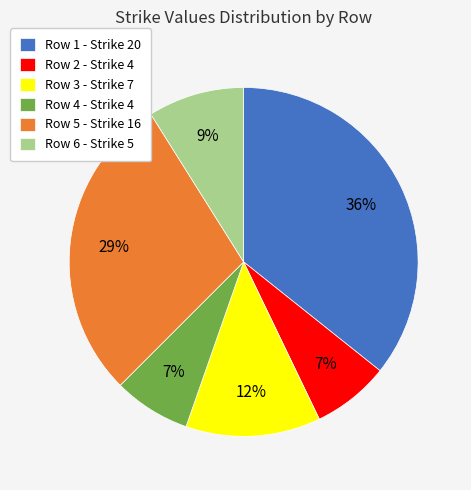

To the nearest percent, what is the difference between the largest and smallest slice percentages?

29%